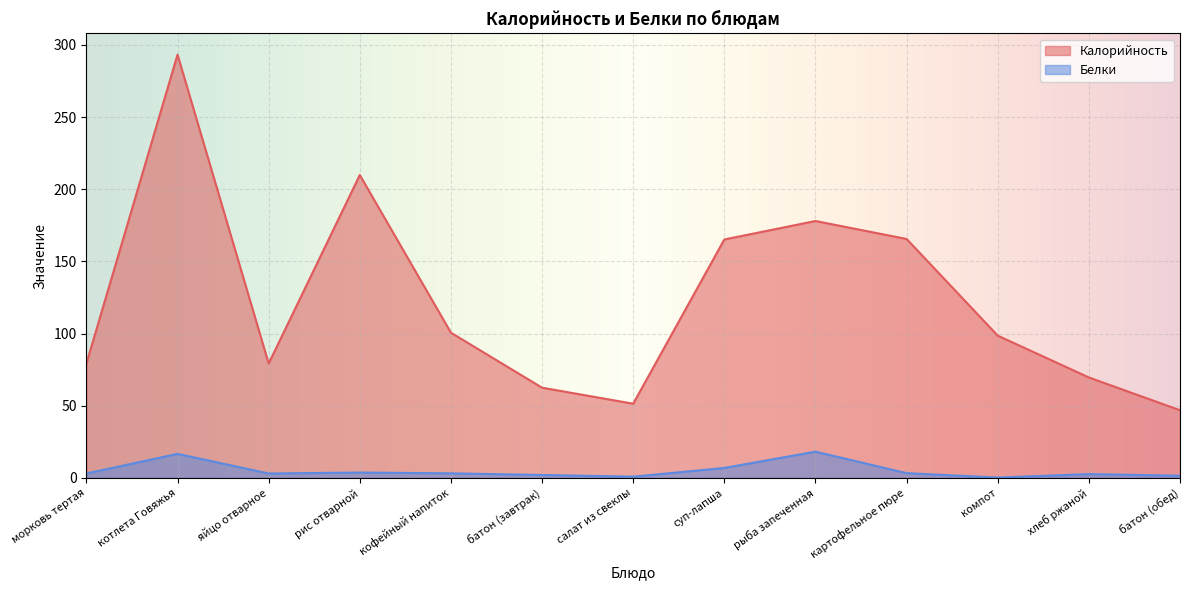

How many lines are shown in the chart?

2